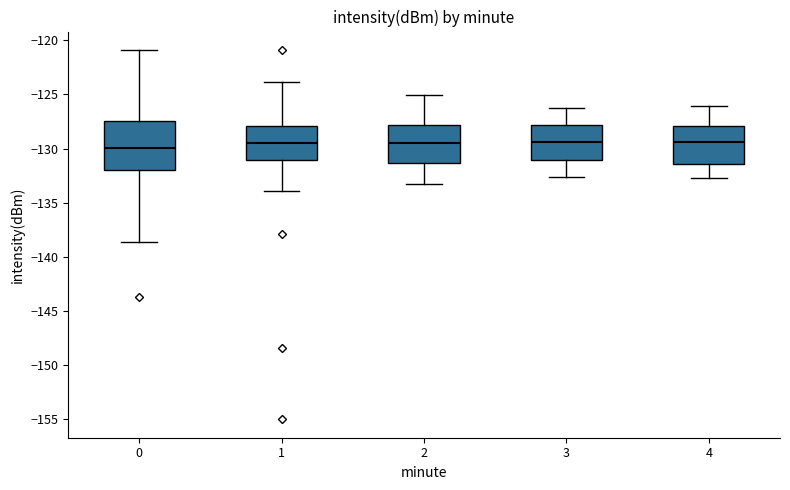

Where does the median line of the box at x = 0 sit on the y-axis? The values are not printed on the chart, so give them approximately, as read against the axis.

-130.0